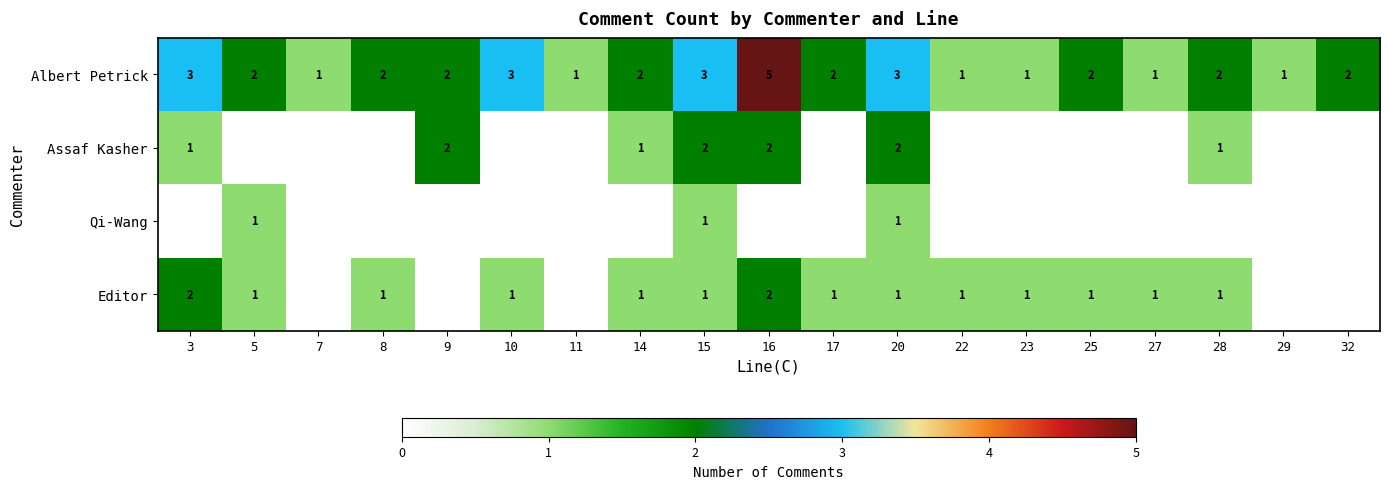

Where does the Albert Petrick series first go above 2?

3